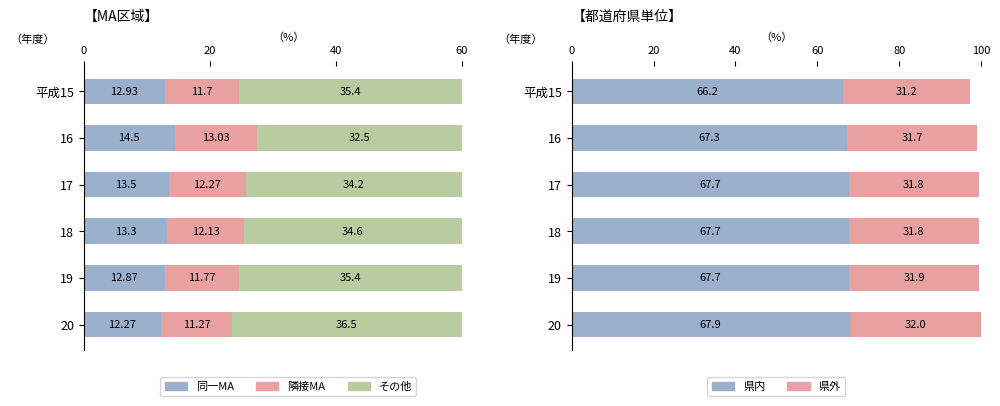

What is the minimum value for 県外?

31.2